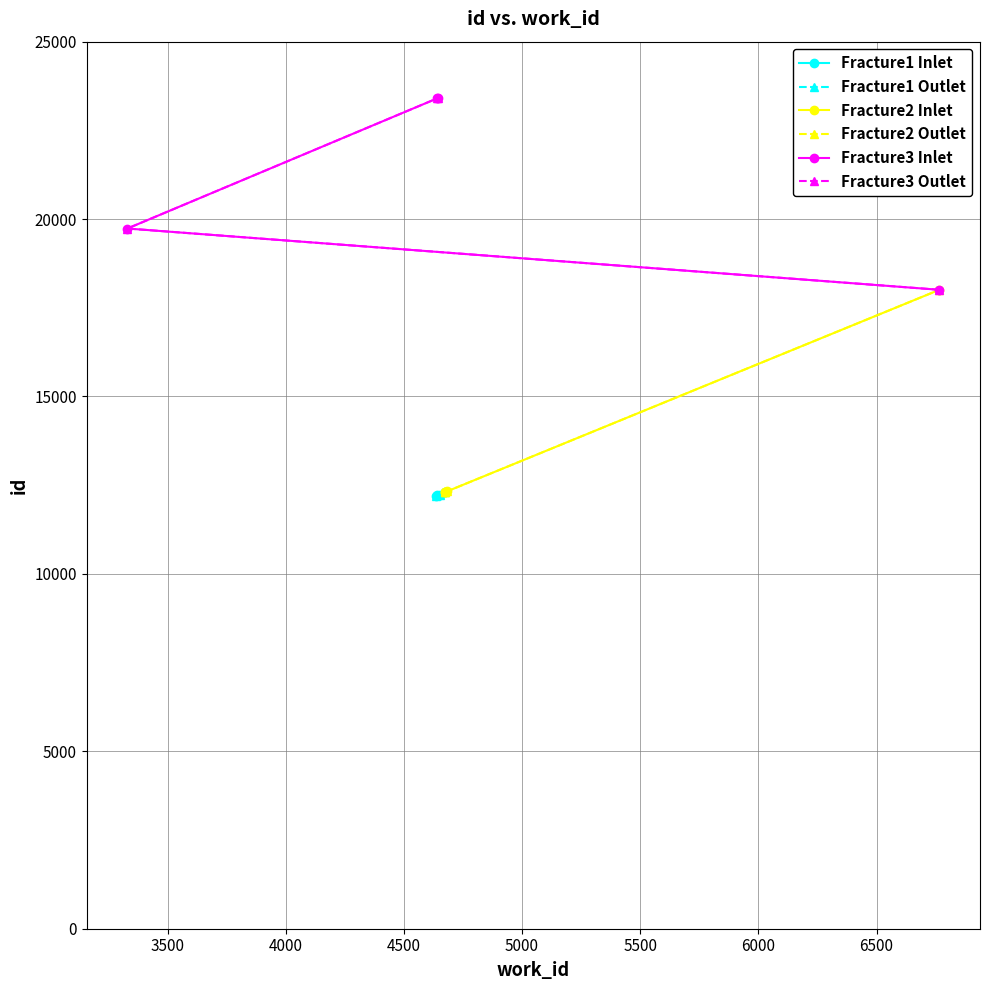

What is the difference between the maximum and second lowest values in the Fracture1 Outlet series?

87